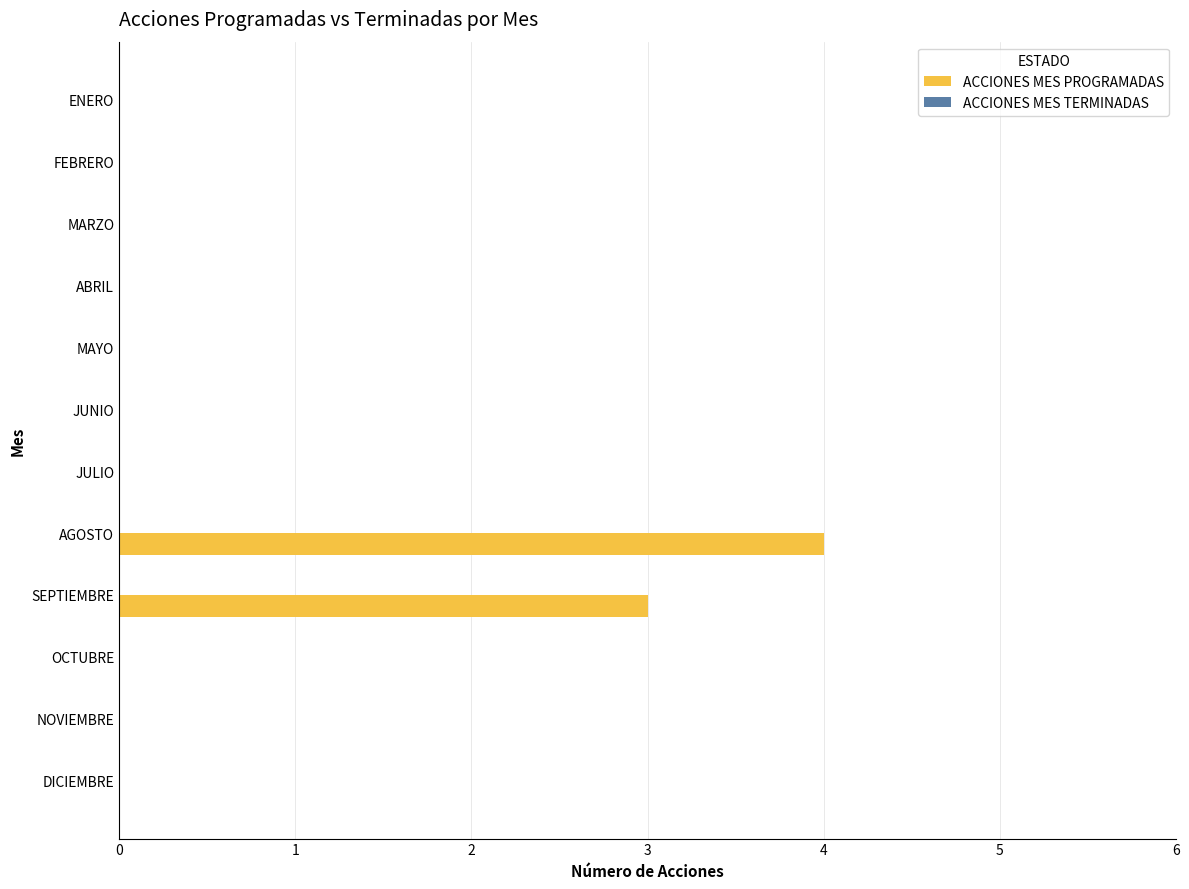

Count the number of data series in this chart.

1